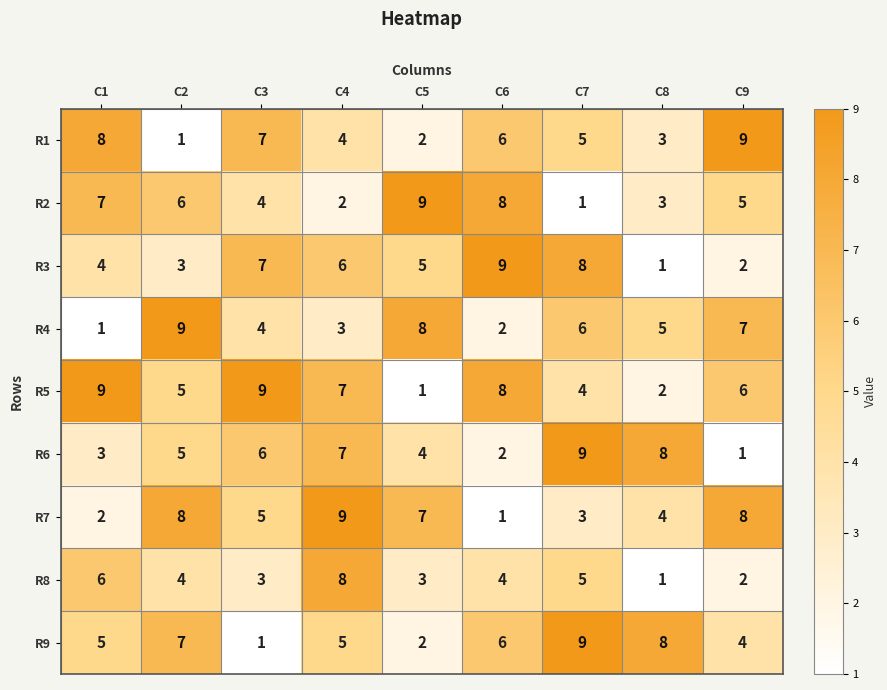

Which series has the largest total across all categories?

R5